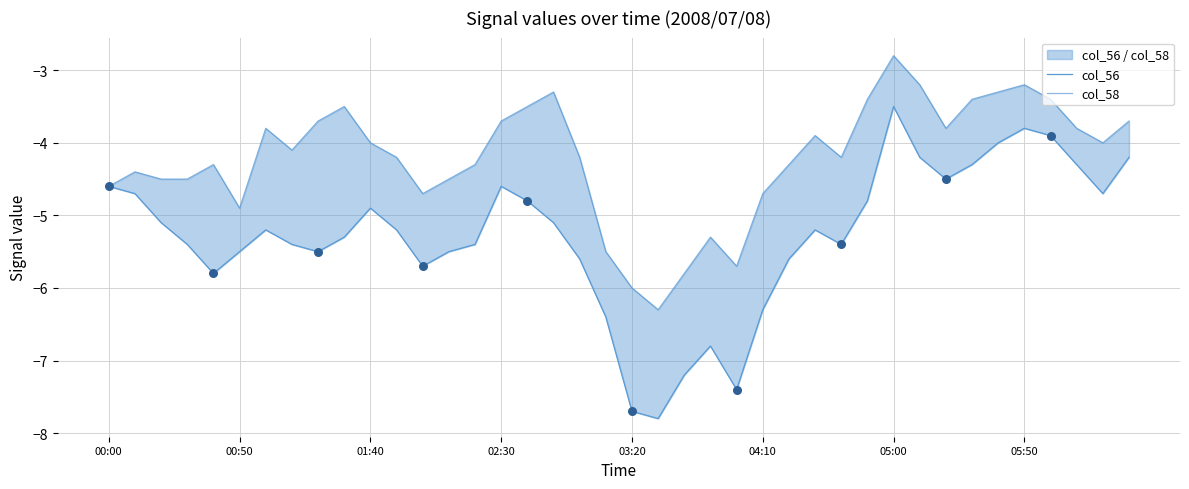

At how many categories does at least one series exceed -3?

1